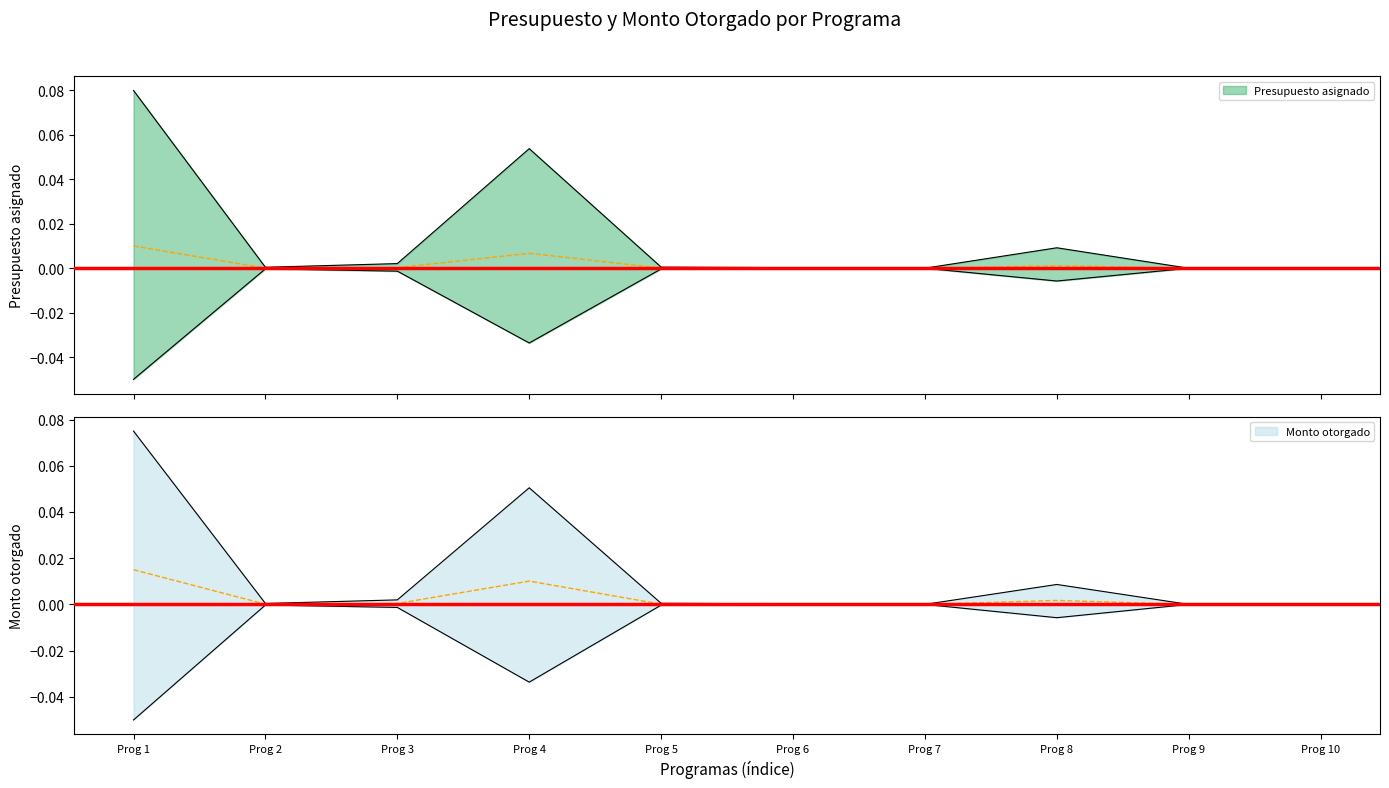

List the series in order of their peak value, highest first.

Presupuesto asignado, Monto otorgado